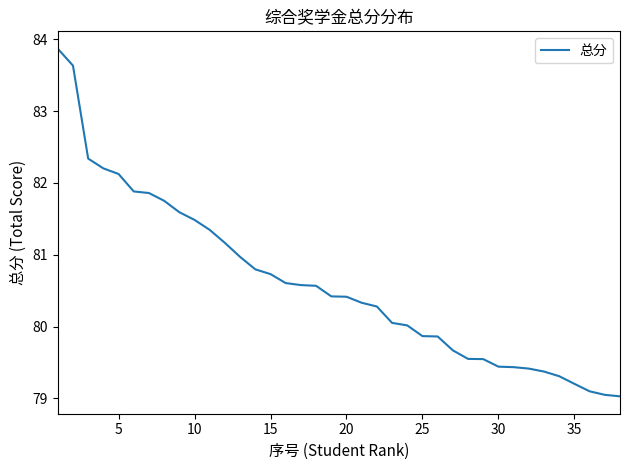

What is the difference between the maximum and minimum values?

4.8